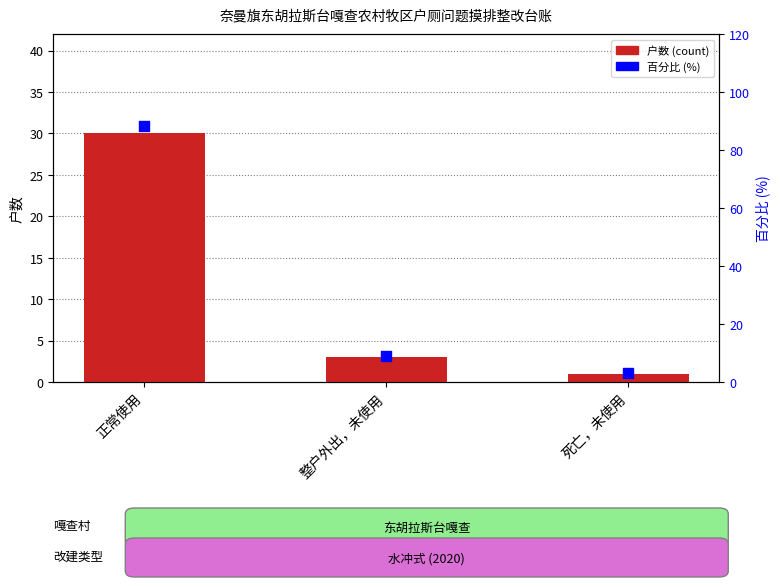

Which series reaches the maximum Y coordinate?

百分比 (%)